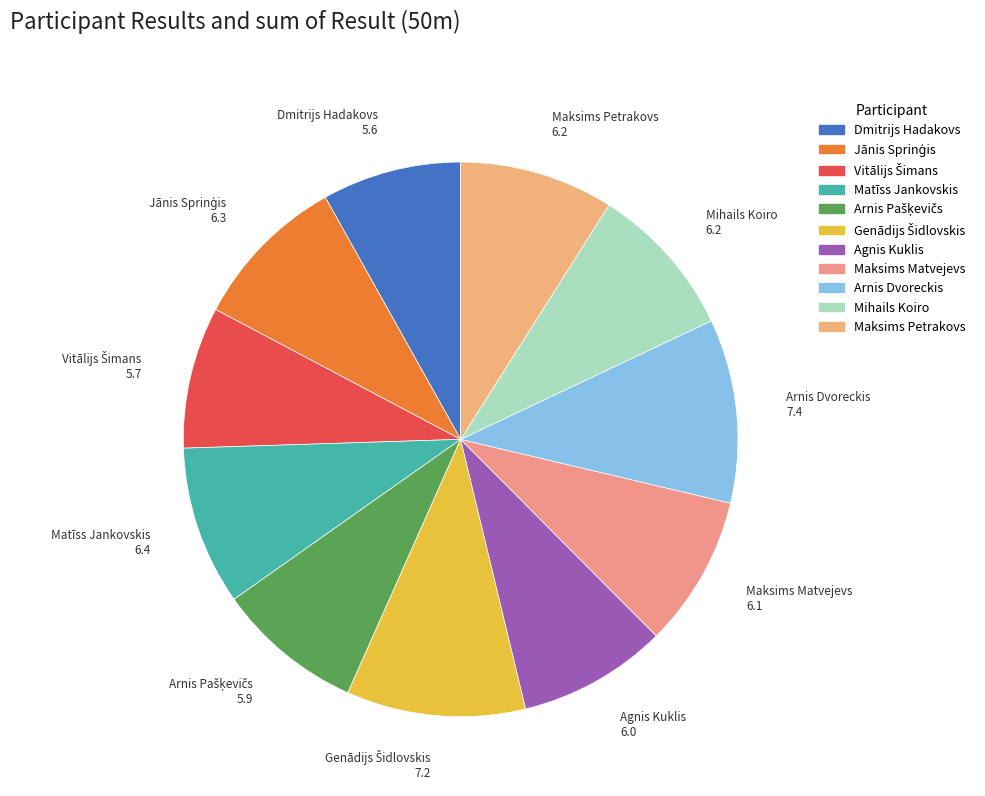

Does Arnis Dvoreckis represent more than half of the total?

No